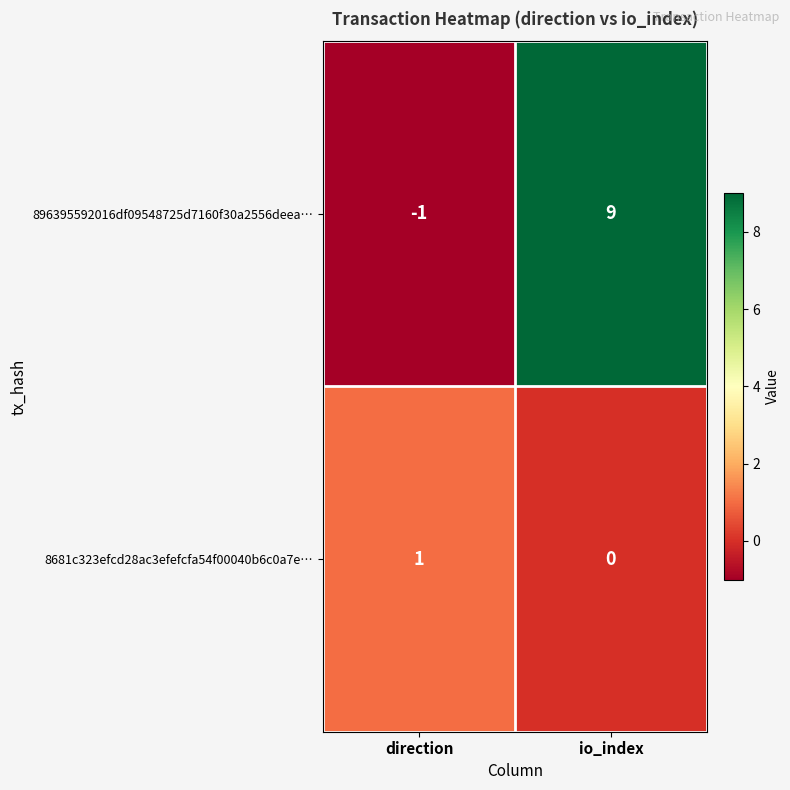

The 8681c323efcd28ac3efefcfa54f00040b6c0a7e… series shows 0 at io_index. True or false?

True